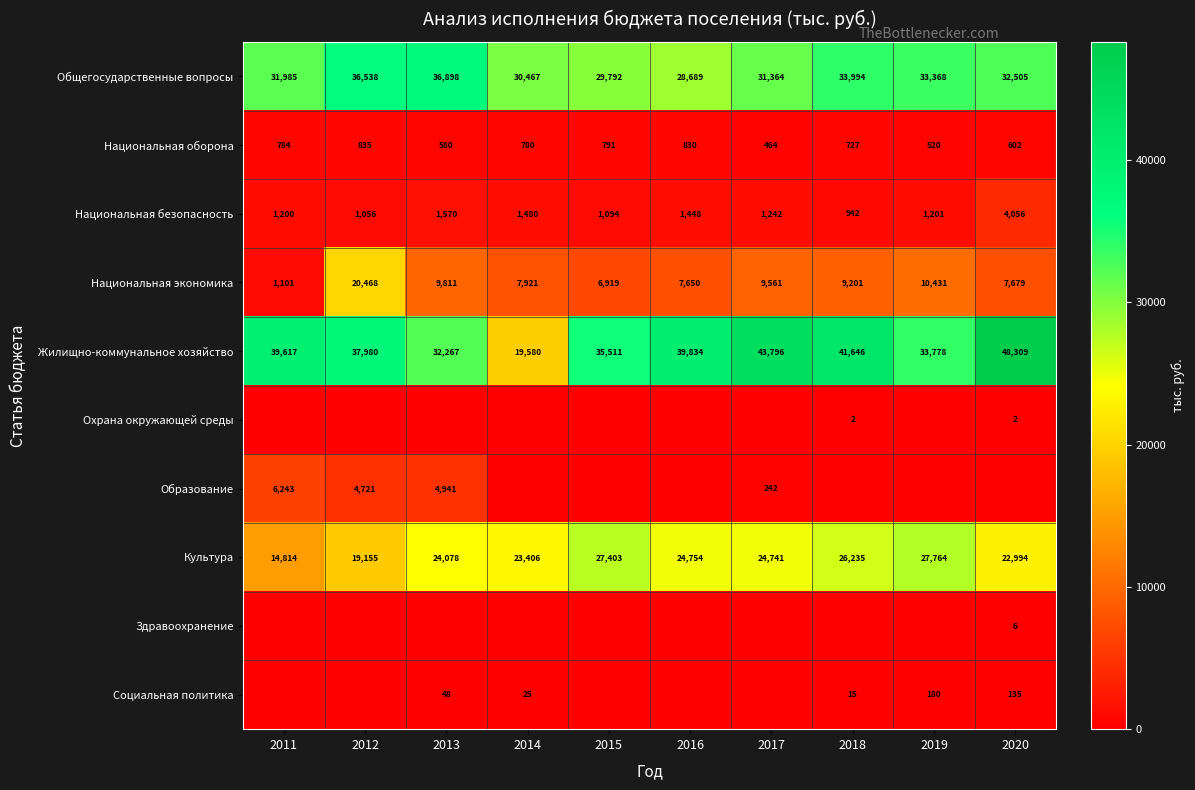

What is the total value across all series at 2017?

111408.4